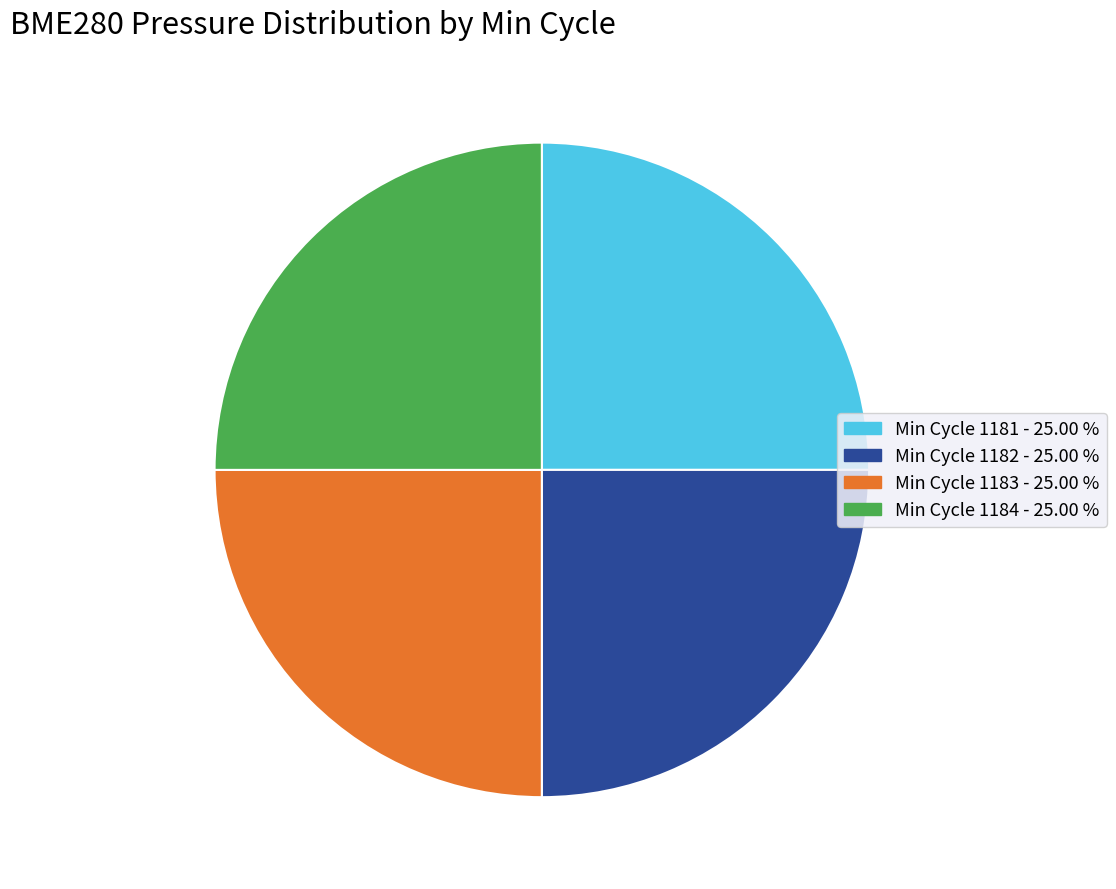

Does any single category account for the majority?

No